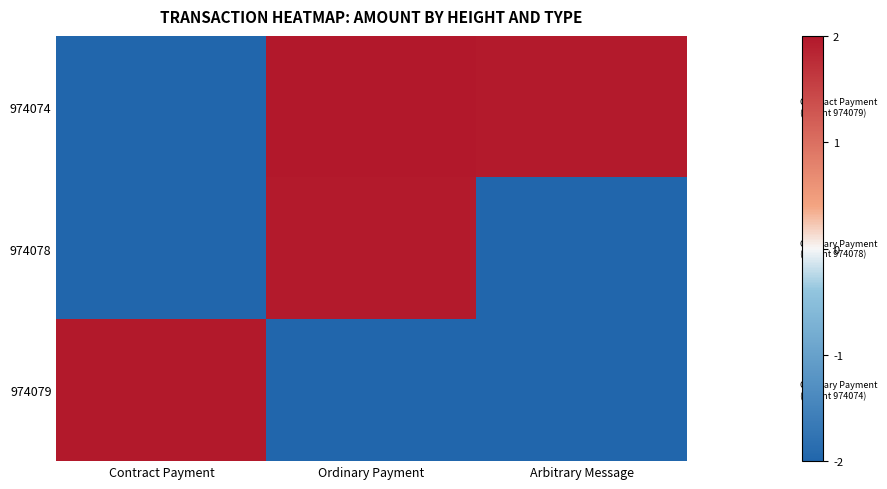

At which category is the sum across all series the highest?

Ordinary Payment